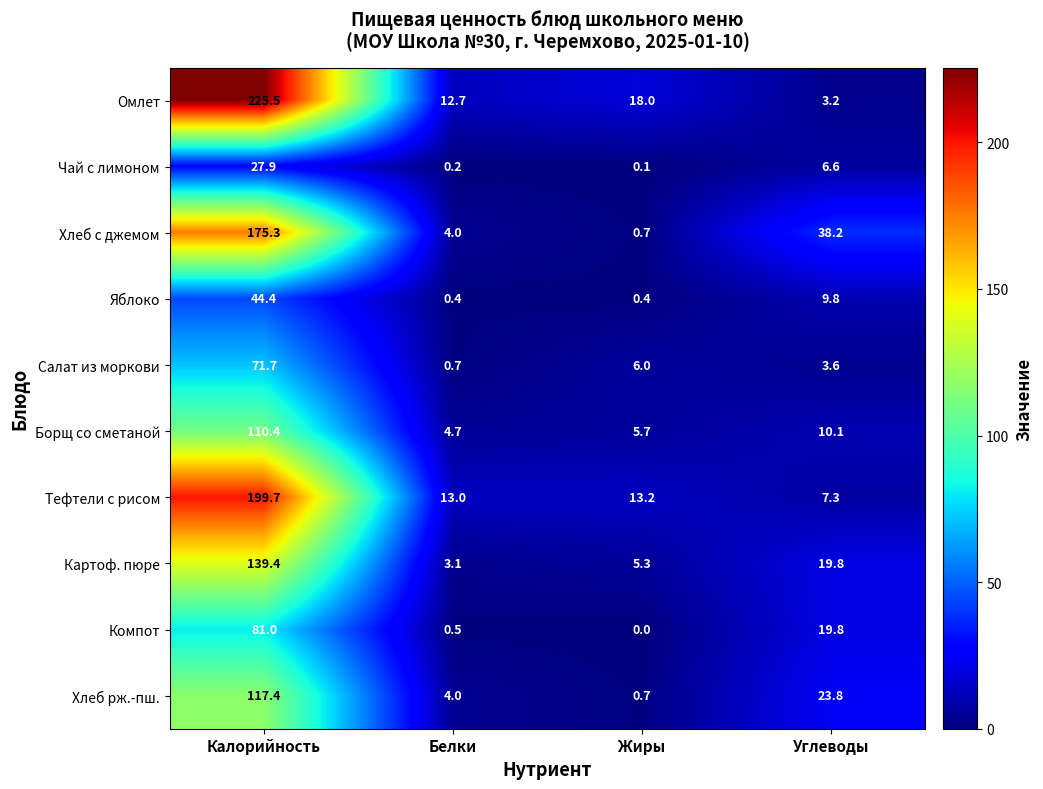

List the series in order of their peak value, highest first.

Омлет, Тефтели с рисом, Хлеб с джемом, Картоф. пюре, Хлеб рж.-пш., Борщ со сметаной, Компот, Салат из моркови, Яблоко, Чай с лимоном